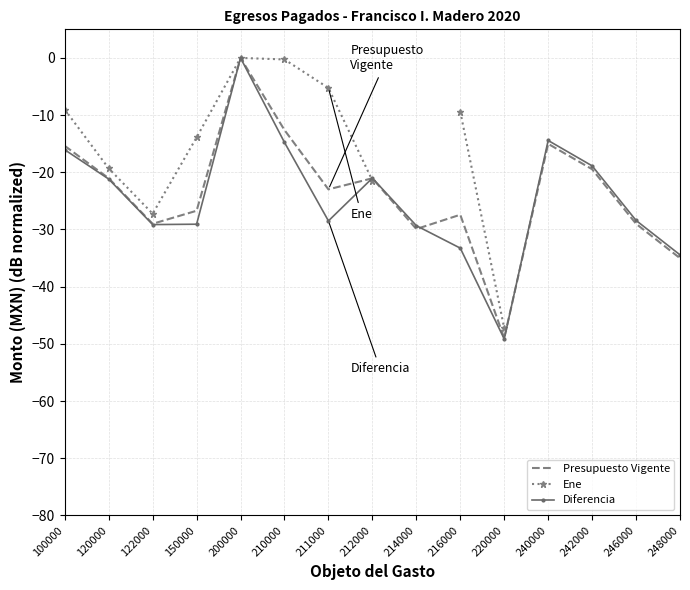

Is the value of Diferencia at 150000 greater than the value of Ene at 216000?

No